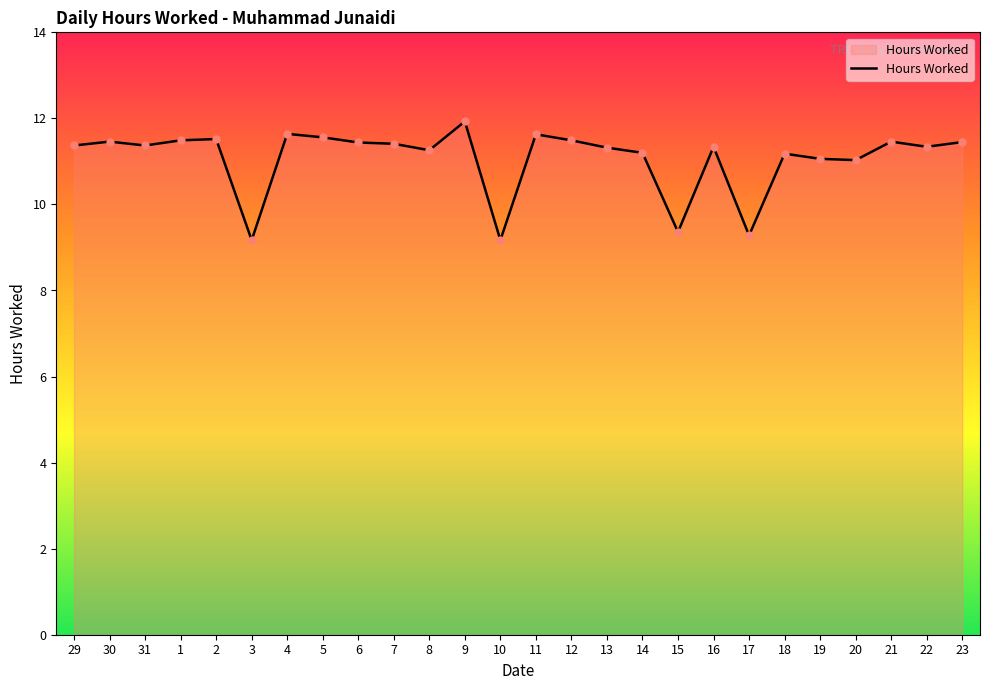

What is the value of the 9th point from the left?

11.4